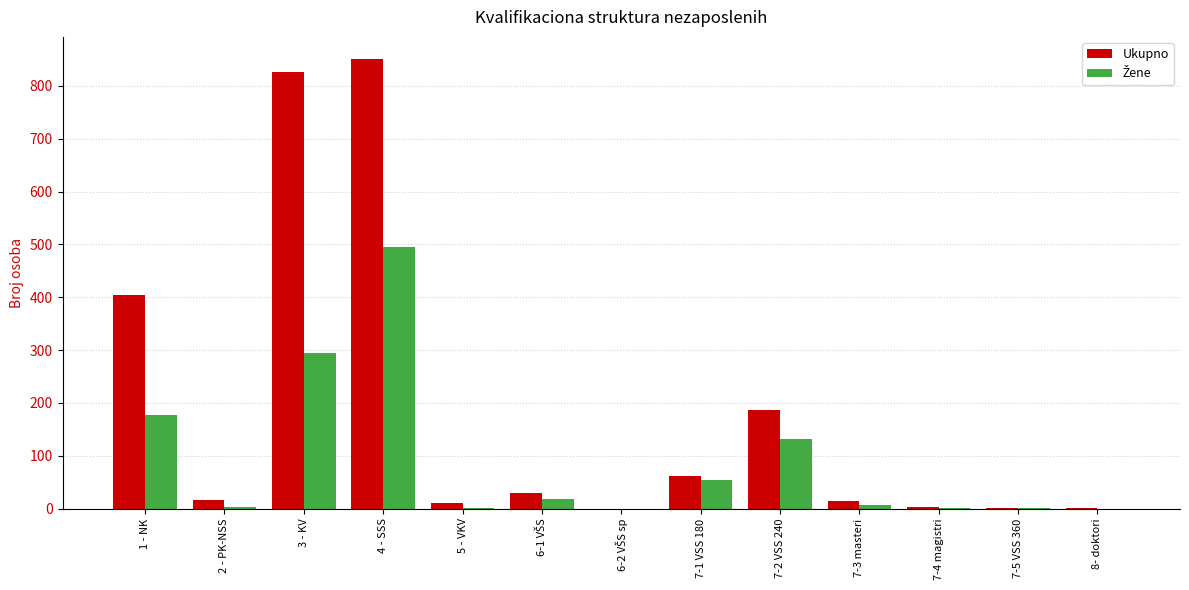

How many distinct data groups are displayed?

2